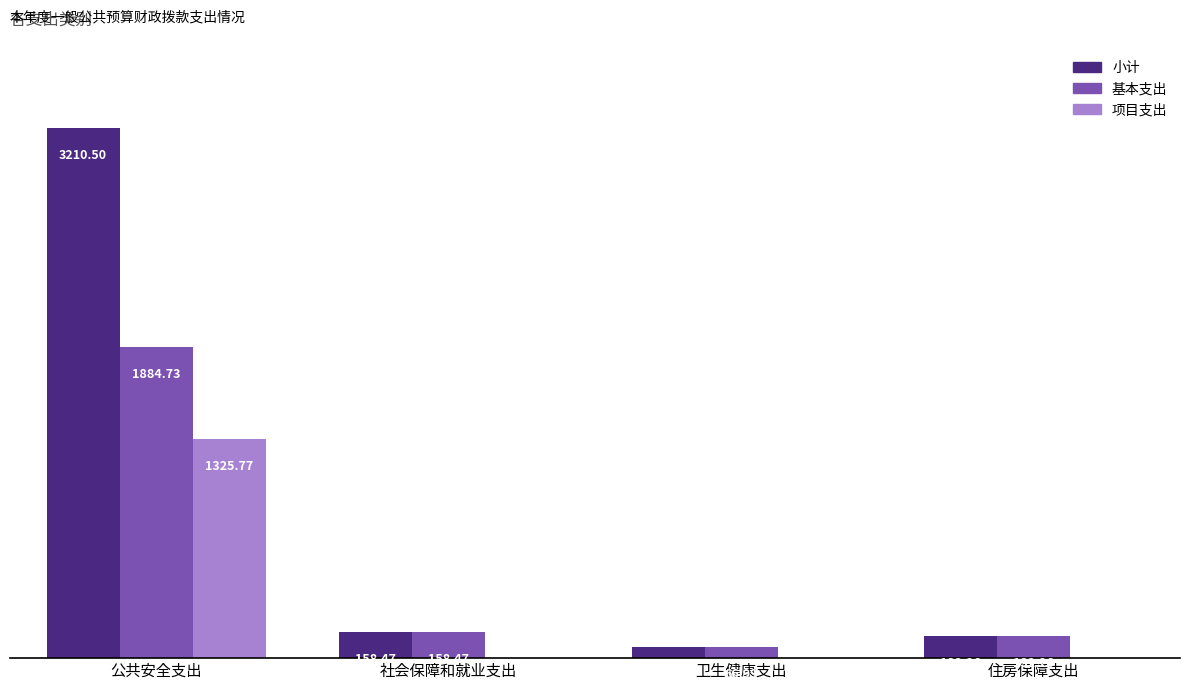

At which category does the chart reach its peak across all series?

公共安全支出